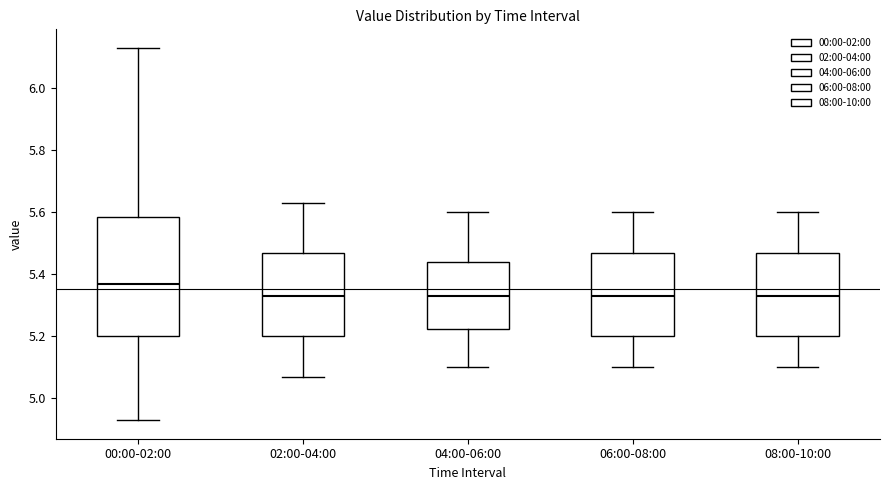

Reading left to right, read every box against the y-axis: the position of its median line, the range the box covers, and the ends of its whiskers. The values are not printed on the chart, so give them approximately, as read against the axis.

00:00-02:00: median 5.38, box 5.20 to 5.58, whiskers 4.94 to 6.14
02:00-04:00: median 5.34, box 5.20 to 5.48, whiskers 5.08 to 5.64
04:00-06:00: median 5.34, box 5.22 to 5.44, whiskers 5.10 to 5.60
06:00-08:00: median 5.34, box 5.20 to 5.48, whiskers 5.10 to 5.60
08:00-10:00: median 5.34, box 5.20 to 5.48, whiskers 5.10 to 5.60